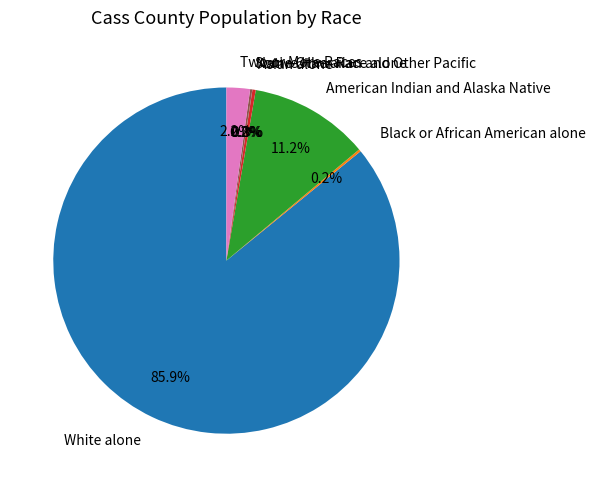

Is Asian alone the majority of the pie?

No